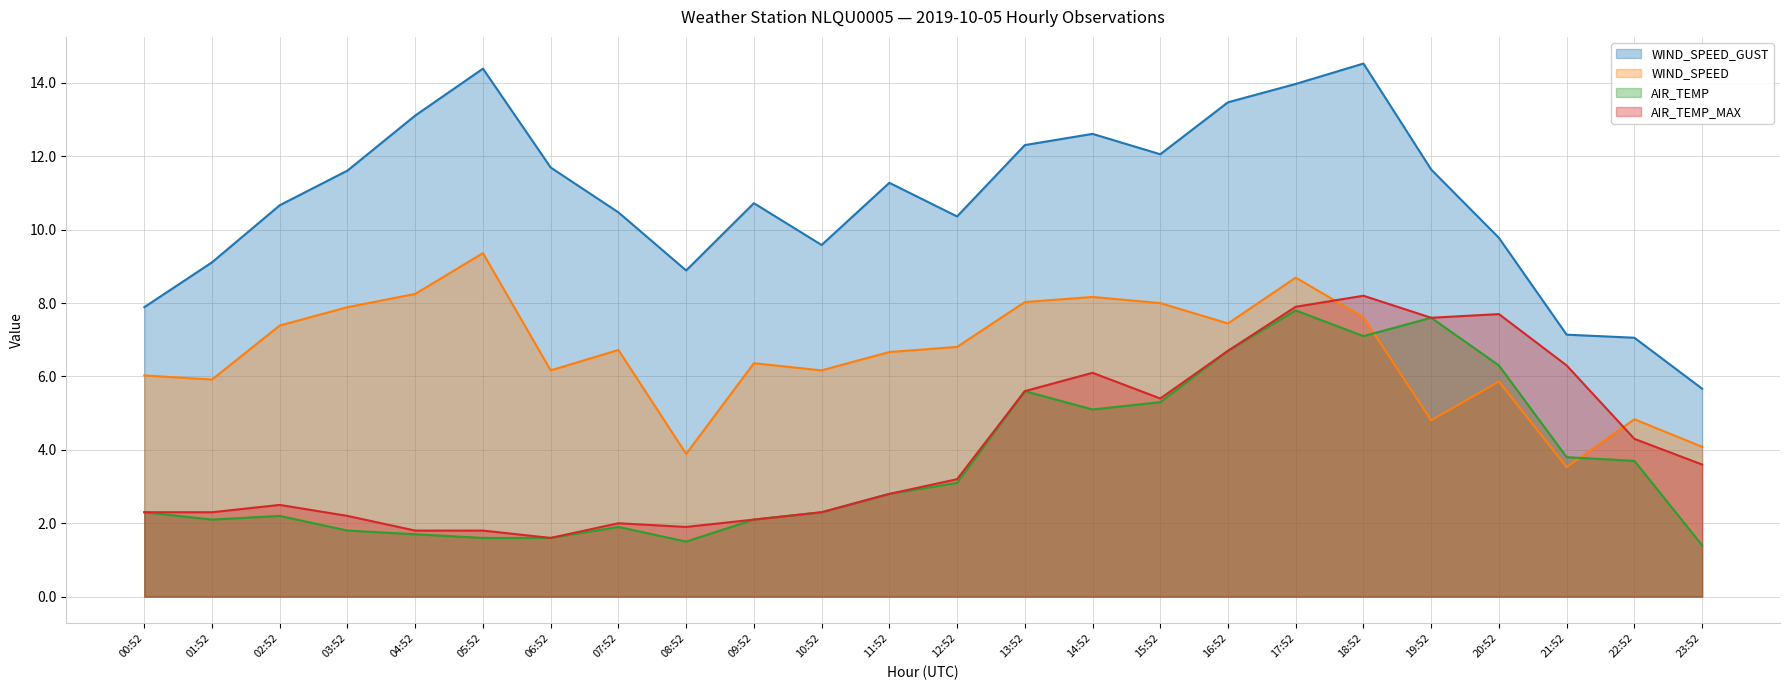

List the series in order of their peak value, highest first.

WIND_SPEED_GUST, WIND_SPEED, AIR_TEMP_MAX, AIR_TEMP